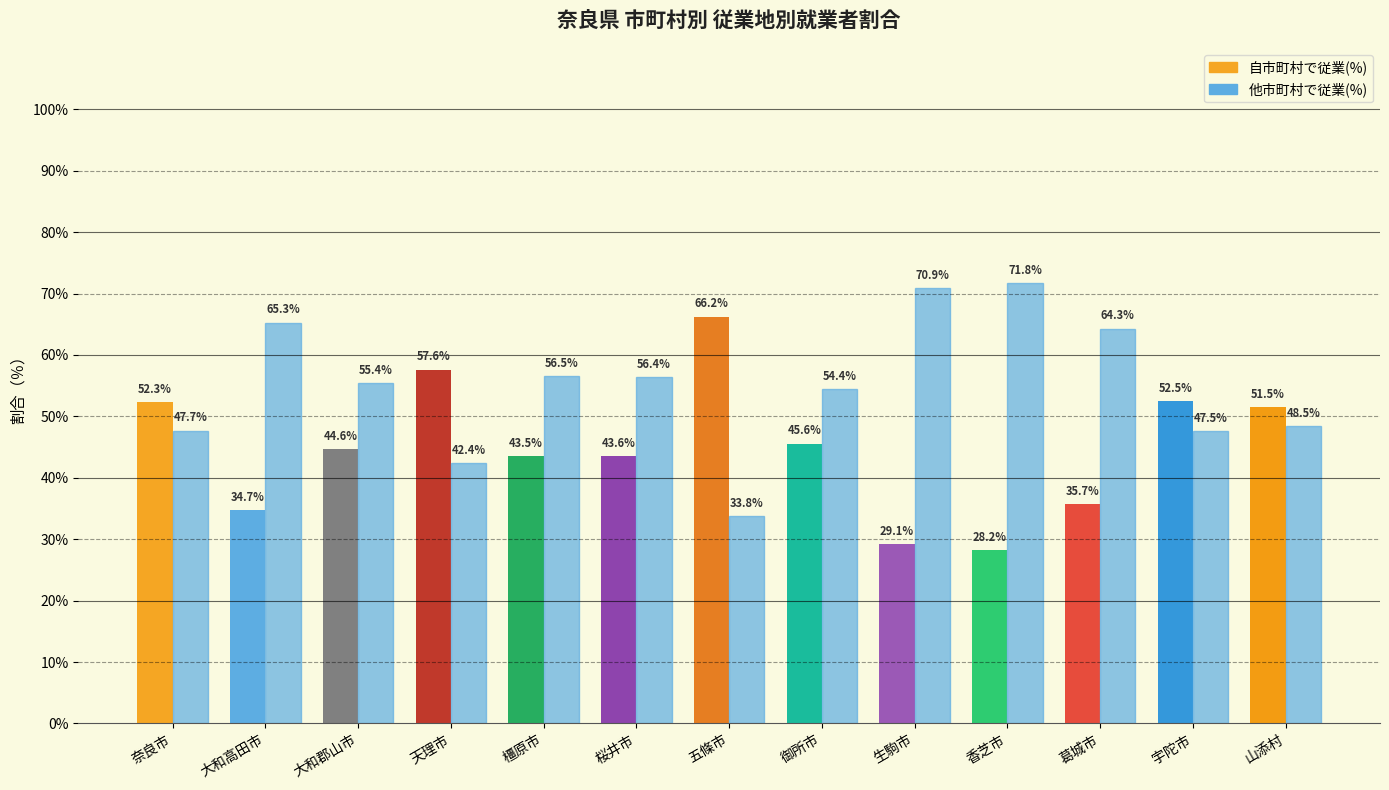

Between 大和郡山市 and 天理市, which series saw the biggest shift?

自市町村で従業(%)